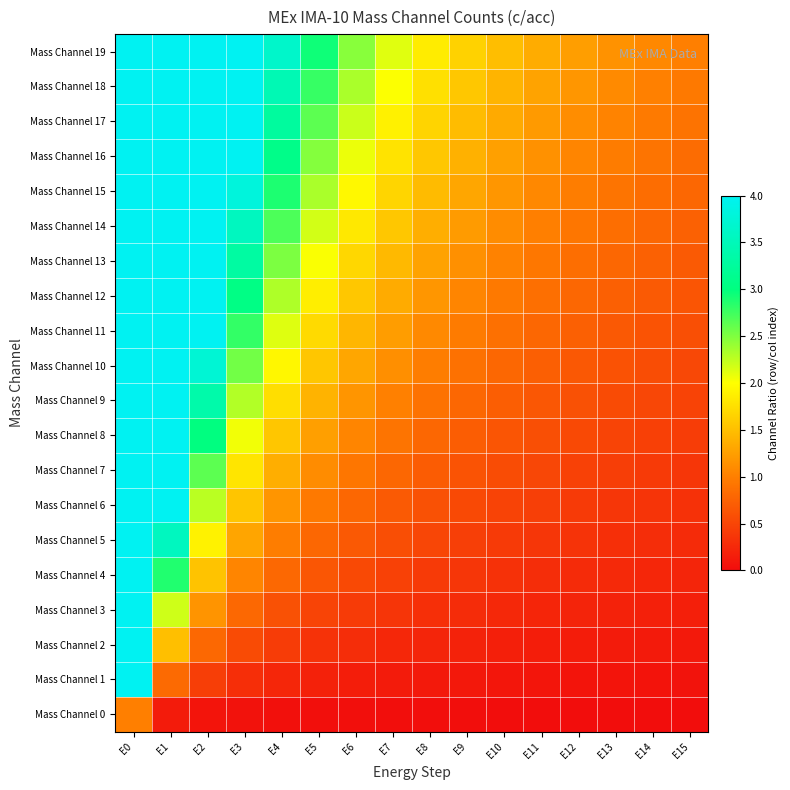

Reading left to right, list all the values displayed in this chart.

Mass Channel 0: E0=1.0	E1=0.1	E2=0.1	E3=0.0	E4=0.0	E5=0.0	E6=0.0	E7=0.0	E8=0.0	E9=0.0	E10=0.0	E11=0.0	E12=0.0	E13=0.0	E14=0.0	E15=0.0
Mass Channel 1: E0=6.2	E1=0.8	E2=0.4	E3=0.3	E4=0.2	E5=0.2	E6=0.2	E7=0.1	E8=0.1	E9=0.1	E10=0.1	E11=0.1	E12=0.1	E13=0.1	E14=0.1	E15=0.1
Mass Channel 2: E0=11.4	E1=1.5	E2=0.8	E3=0.5	E4=0.4	E5=0.3	E6=0.3	E7=0.2	E8=0.2	E9=0.2	E10=0.2	E11=0.2	E12=0.1	E13=0.1	E14=0.1	E15=0.1
Mass Channel 3: E0=16.6	E1=2.2	E2=1.2	E3=0.8	E4=0.6	E5=0.5	E6=0.4	E7=0.4	E8=0.3	E9=0.3	E10=0.2	E11=0.2	E12=0.2	E13=0.2	E14=0.2	E15=0.2
Mass Channel 4: E0=21.8	E1=2.9	E2=1.5	E3=1.1	E4=0.8	E5=0.6	E6=0.5	E7=0.5	E8=0.4	E9=0.4	E10=0.3	E11=0.3	E12=0.3	E13=0.3	E14=0.2	E15=0.2
Mass Channel 5: E0=27.1	E1=3.6	E2=1.9	E3=1.3	E4=1.0	E5=0.8	E6=0.7	E7=0.6	E8=0.5	E9=0.4	E10=0.4	E11=0.4	E12=0.3	E13=0.3	E14=0.3	E15=0.3
Mass Channel 6: E0=32.3	E1=4.2	E2=2.3	E3=1.6	E4=1.2	E5=0.9	E6=0.8	E7=0.7	E8=0.6	E9=0.5	E10=0.5	E11=0.4	E12=0.4	E13=0.4	E14=0.3	E15=0.3
Mass Channel 7: E0=37.5	E1=4.9	E2=2.6	E3=1.8	E4=1.4	E5=1.1	E6=0.9	E7=0.8	E8=0.7	E9=0.6	E10=0.6	E11=0.5	E12=0.5	E13=0.4	E14=0.4	E15=0.4
Mass Channel 8: E0=42.7	E1=5.6	E2=3.0	E3=2.1	E4=1.6	E5=1.3	E6=1.1	E7=0.9	E8=0.8	E9=0.7	E10=0.6	E11=0.6	E12=0.5	E13=0.5	E14=0.5	E15=0.4
Mass Channel 9: E0=47.9	E1=6.3	E2=3.4	E3=2.3	E4=1.7	E5=1.4	E6=1.2	E7=1.0	E8=0.9	E9=0.8	E10=0.7	E11=0.7	E12=0.6	E13=0.6	E14=0.5	E15=0.5
Mass Channel 10: E0=53.1	E1=7.0	E2=3.7	E3=2.6	E4=1.9	E5=1.6	E6=1.3	E7=1.1	E8=1.0	E9=0.9	E10=0.8	E11=0.7	E12=0.7	E13=0.6	E14=0.6	E15=0.5
Mass Channel 11: E0=58.3	E1=7.7	E2=4.1	E3=2.8	E4=2.1	E5=1.7	E6=1.4	E7=1.2	E8=1.1	E9=1.0	E10=0.9	E11=0.8	E12=0.7	E13=0.7	E14=0.6	E15=0.6
Mass Channel 12: E0=63.5	E1=8.4	E2=4.5	E3=3.1	E4=2.3	E5=1.9	E6=1.6	E7=1.3	E8=1.2	E9=1.1	E10=0.9	E11=0.9	E12=0.8	E13=0.7	E14=0.7	E15=0.6
Mass Channel 13: E0=68.7	E1=9.0	E2=4.8	E3=3.3	E4=2.5	E5=2.0	E6=1.7	E7=1.5	E8=1.3	E9=1.1	E10=1.0	E11=0.9	E12=0.9	E13=0.8	E14=0.7	E15=0.7
Mass Channel 14: E0=73.9	E1=9.7	E2=5.2	E3=3.6	E4=2.7	E5=2.2	E6=1.8	E7=1.6	E8=1.4	E9=1.2	E10=1.1	E11=1.0	E12=0.9	E13=0.9	E14=0.8	E15=0.7
Mass Channel 15: E0=79.2	E1=10.4	E2=5.6	E3=3.8	E4=2.9	E5=2.3	E6=1.9	E7=1.7	E8=1.5	E9=1.3	E10=1.2	E11=1.1	E12=1.0	E13=0.9	E14=0.8	E15=0.8
Mass Channel 16: E0=84.4	E1=11.1	E2=5.9	E3=4.1	E4=3.1	E5=2.5	E6=2.1	E7=1.8	E8=1.6	E9=1.4	E10=1.3	E11=1.1	E12=1.1	E13=1.0	E14=0.9	E15=0.8
Mass Channel 17: E0=89.6	E1=11.8	E2=6.3	E3=4.3	E4=3.3	E5=2.6	E6=2.2	E7=1.9	E8=1.7	E9=1.5	E10=1.3	E11=1.2	E12=1.1	E13=1.0	E14=1.0	E15=0.9
Mass Channel 18: E0=94.8	E1=12.5	E2=6.7	E3=4.6	E4=3.5	E5=2.8	E6=2.3	E7=2.0	E8=1.8	E9=1.6	E10=1.4	E11=1.3	E12=1.2	E13=1.1	E14=1.0	E15=0.9
Mass Channel 19: E0=100.0	E1=13.2	E2=7.0	E3=4.8	E4=3.6	E5=2.9	E6=2.5	E7=2.1	E8=1.9	E9=1.7	E10=1.5	E11=1.4	E12=1.2	E13=1.2	E14=1.1	E15=1.0